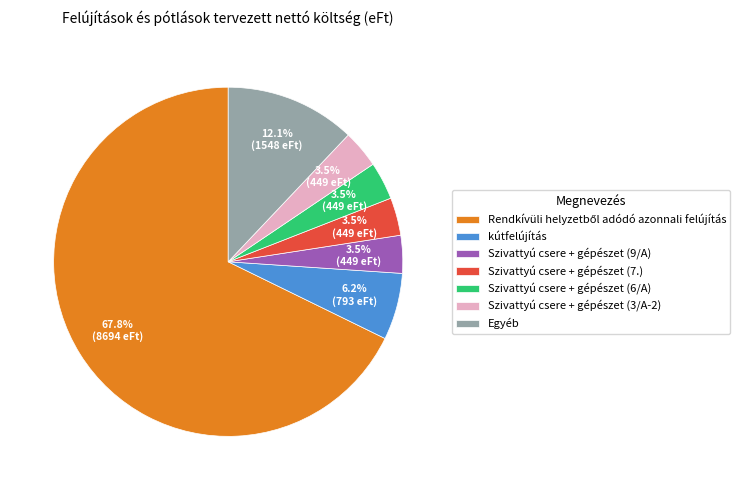

Which has a higher value, kútfelújítás or Szivattyú csere + gépészet (3/A-2)?

kútfelújítás